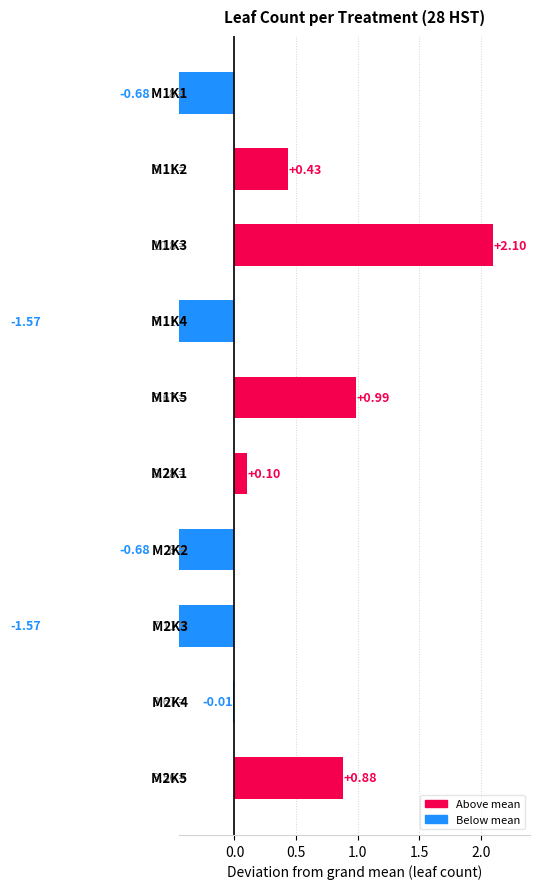

The value at 0.5 is -2.2. True or false?

False